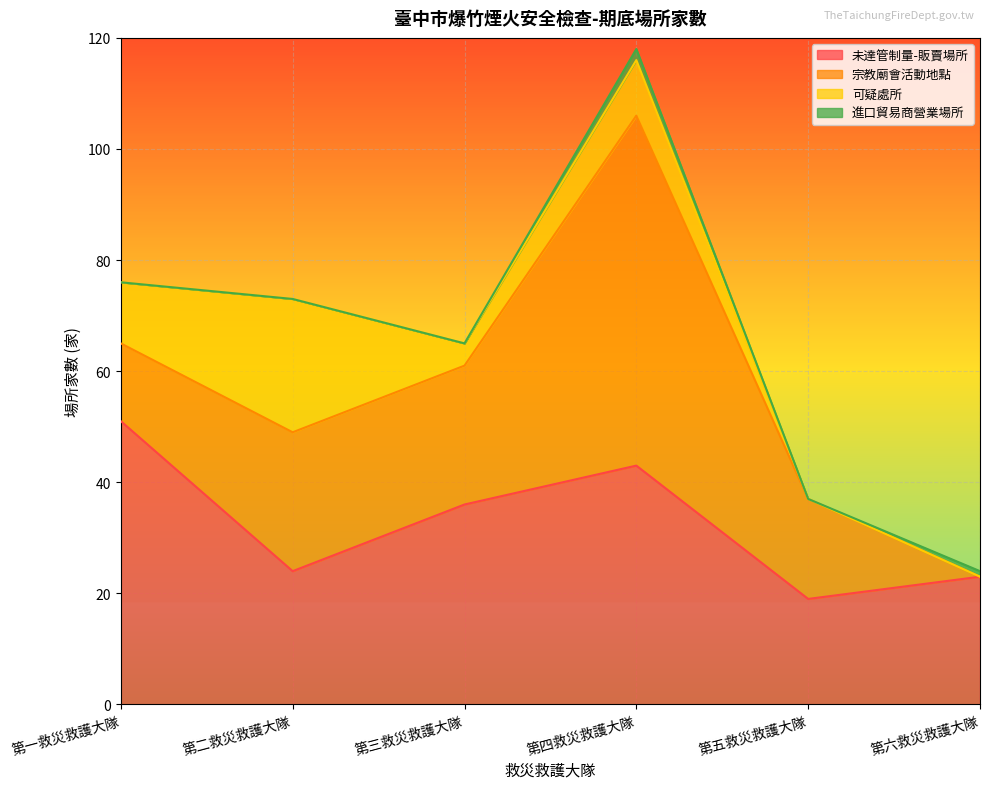

Does the chart display data point markers on the line(s)?

No